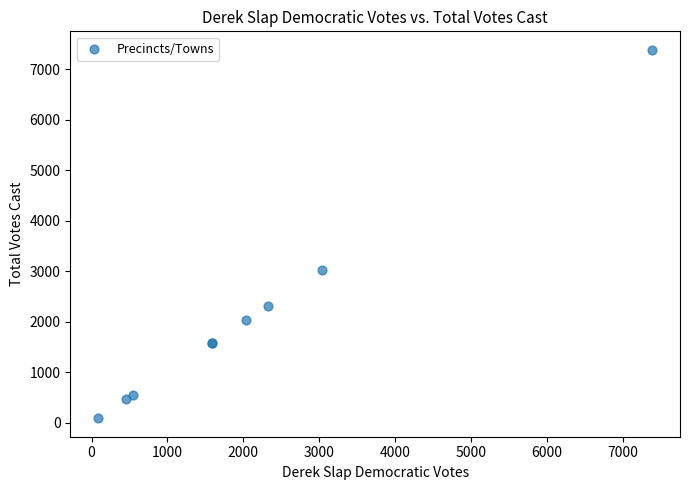

What Y value in the scatter plot is closest to 3735?

3029